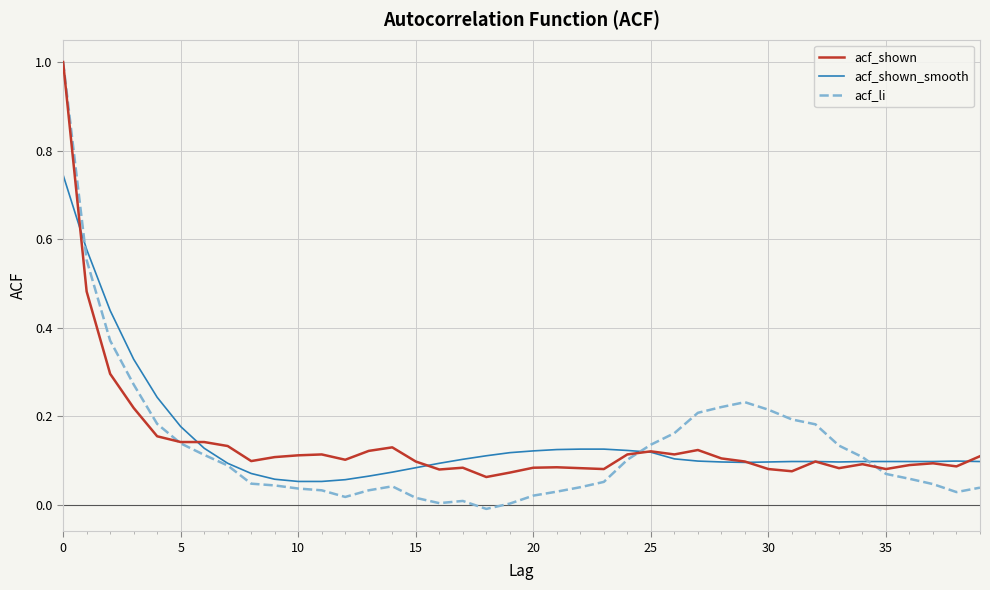

At how many categories does at least one series exceed 0?

40